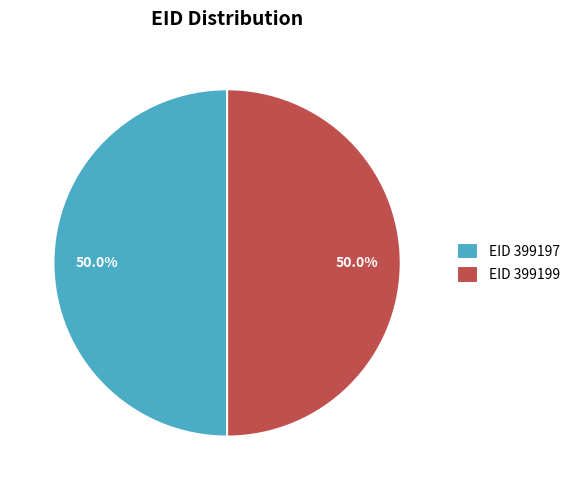

How many segments does this pie chart have?

2